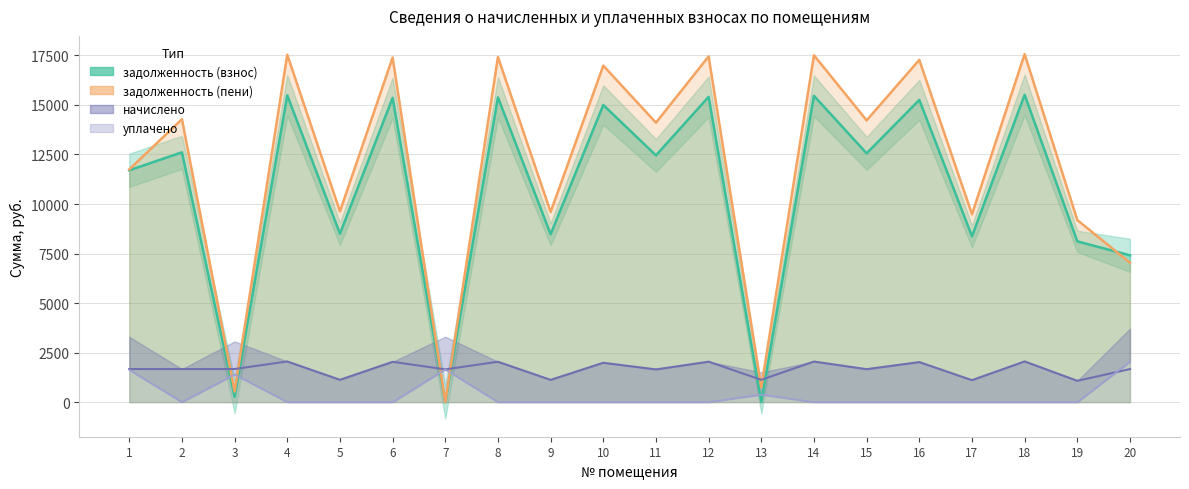

The value of начислено at 3 is 1670.4. True or false?

True